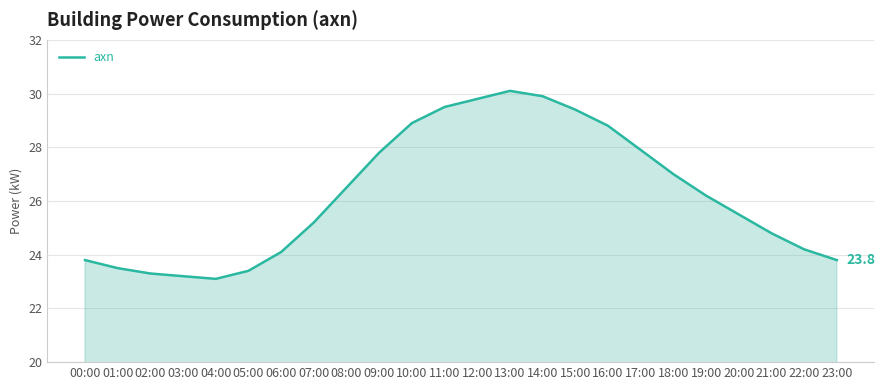

Approximately how many times larger is the value at 13:00 compared to 11:00?

1.0